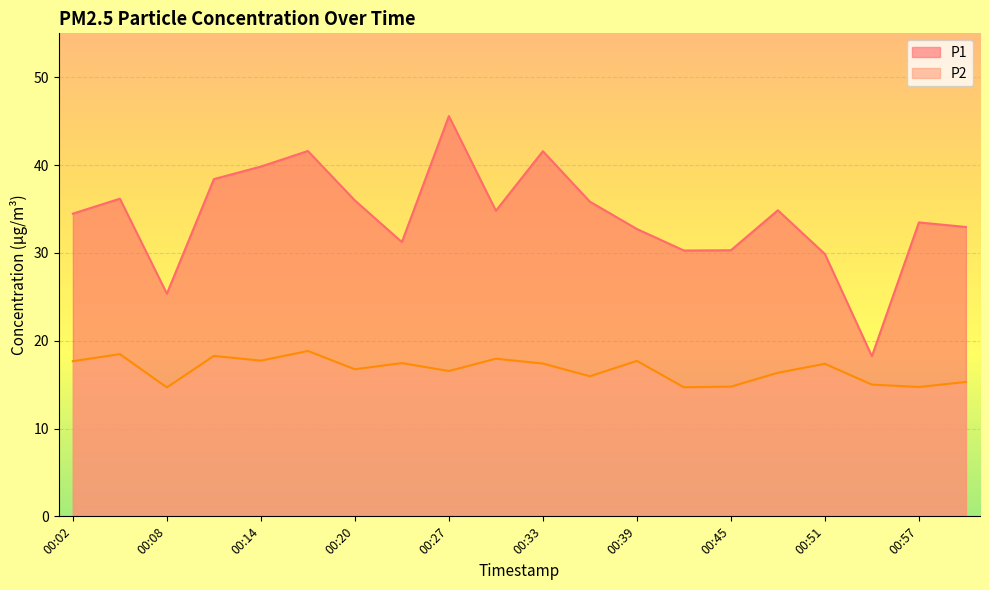

Where is P2 nearest to the value 16?

00:36